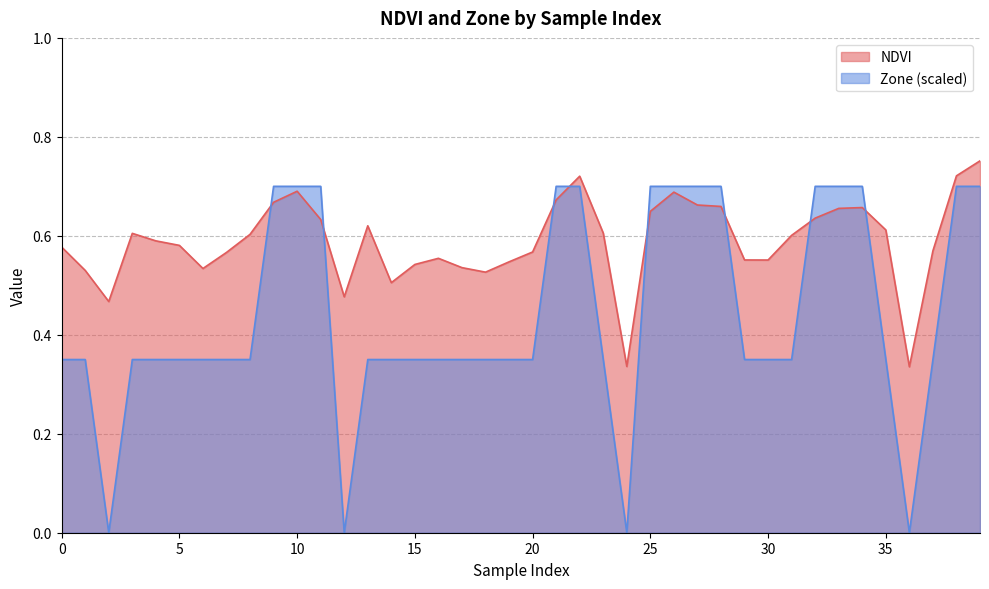

What is the difference between the highest and lowest values at 7?

0.2